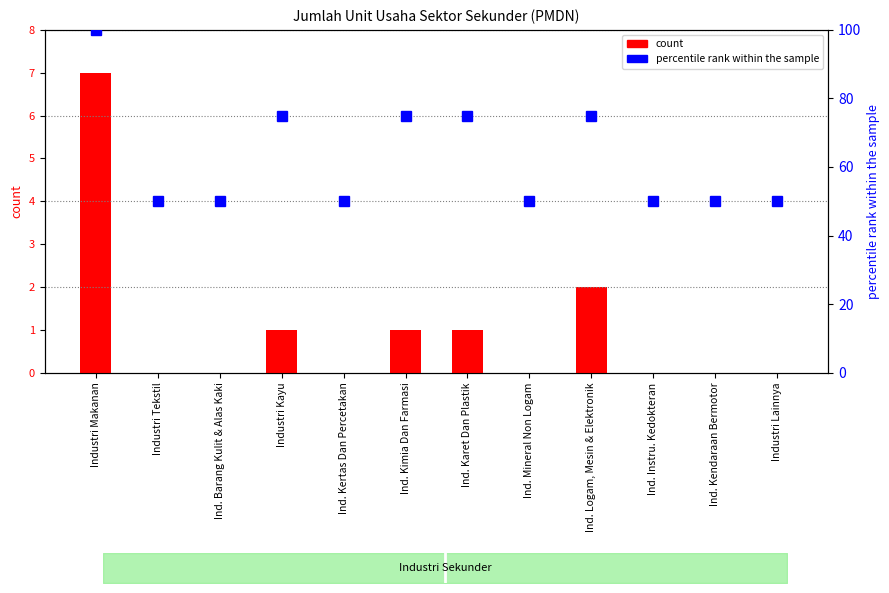

Does the chart contain stacked bars?

No